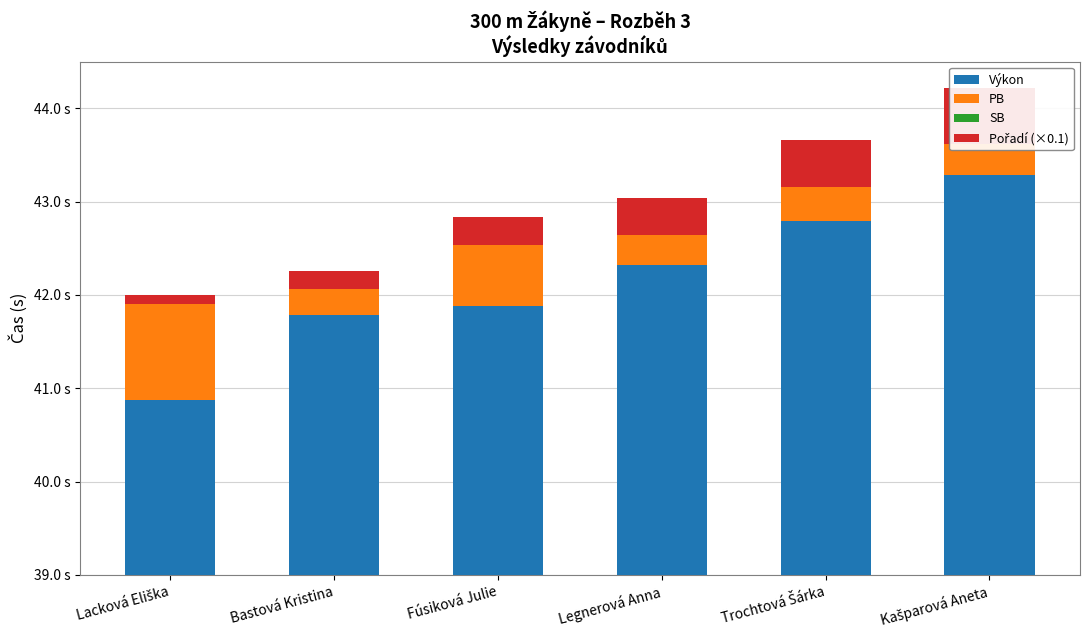

Reading left to right, extract all data points from this chart.

Výkon: Lacková Eliška=40.9	Bastová Kristina=41.8	Fúsiková Julie=41.9	Legnerová Anna=42.3	Trochtová Šárka=42.8	Kašparová Aneta=43.3
PB: Lacková Eliška=1.0	Bastová Kristina=0.3	Fúsiková Julie=0.6	Legnerová Anna=0.3	Trochtová Šárka=0.4	Kašparová Aneta=0.3
SB: Lacková Eliška=0.0	Bastová Kristina=0.0	Fúsiková Julie=0.0	Legnerová Anna=0.0	Trochtová Šárka=0.0	Kašparová Aneta=0.0
Pořadí (×0.1): Lacková Eliška=0.1	Bastová Kristina=0.2	Fúsiková Julie=0.3	Legnerová Anna=0.4	Trochtová Šárka=0.5	Kašparová Aneta=0.6